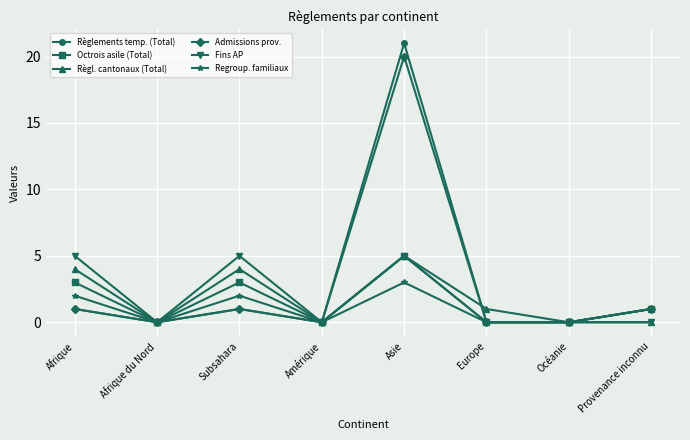

Is it true that Règl. cantonaux (Total) equals 2 at Subsahara?

False